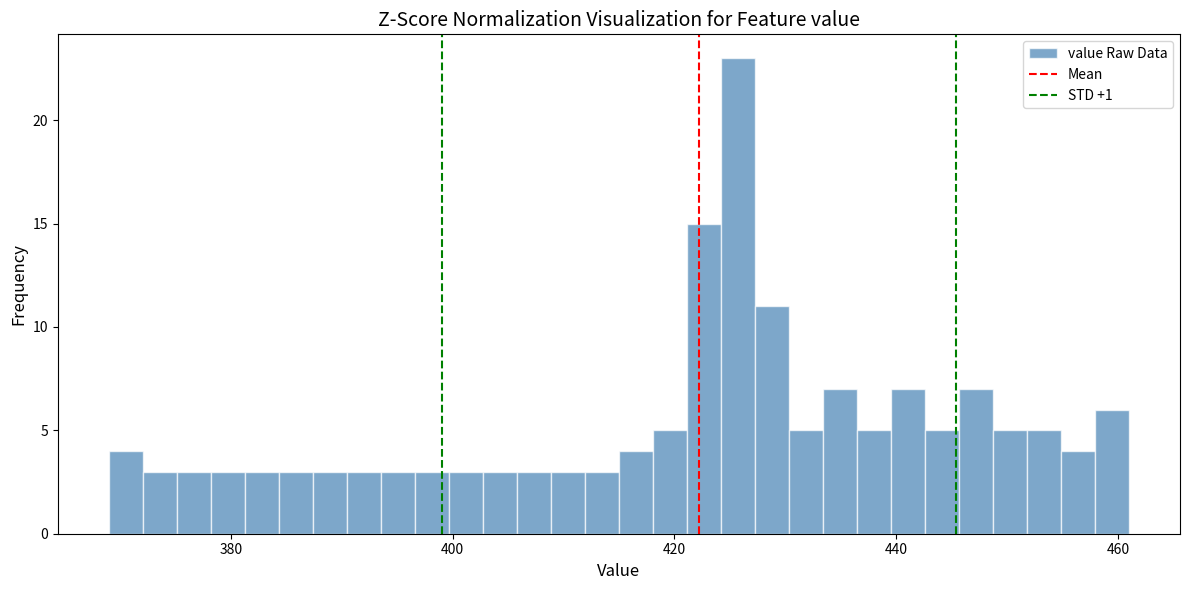

Read against the x-axis, roughly where is the centre of the tallest bar?

426